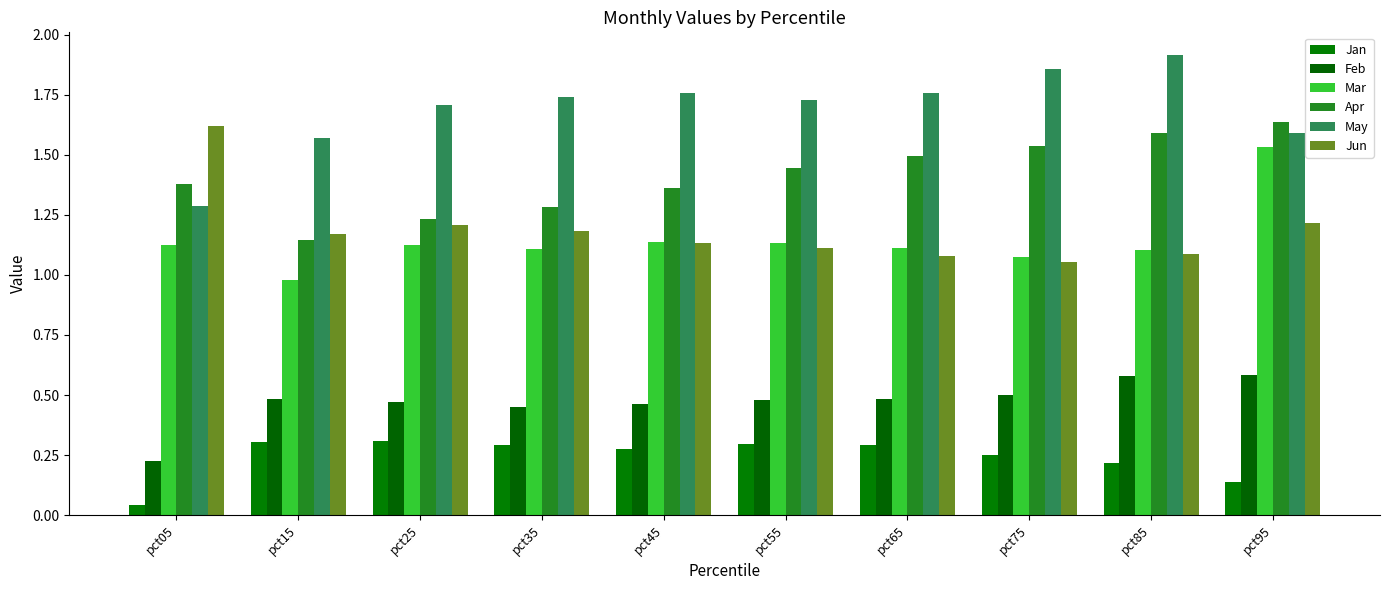

Reading left to right, what are all the values shown in this chart?

Jan: pct05=0.0	pct15=0.3	pct25=0.3	pct35=0.3	pct45=0.3	pct55=0.3	pct65=0.3	pct75=0.2	pct85=0.2	pct95=0.1
Feb: pct05=0.2	pct15=0.5	pct25=0.5	pct35=0.5	pct45=0.5	pct55=0.5	pct65=0.5	pct75=0.5	pct85=0.6	pct95=0.6
Mar: pct05=1.1	pct15=1.0	pct25=1.1	pct35=1.1	pct45=1.1	pct55=1.1	pct65=1.1	pct75=1.1	pct85=1.1	pct95=1.5
Apr: pct05=1.4	pct15=1.1	pct25=1.2	pct35=1.3	pct45=1.4	pct55=1.4	pct65=1.5	pct75=1.5	pct85=1.6	pct95=1.6
May: pct05=1.3	pct15=1.6	pct25=1.7	pct35=1.7	pct45=1.8	pct55=1.7	pct65=1.8	pct75=1.9	pct85=1.9	pct95=1.6
Jun: pct05=1.6	pct15=1.2	pct25=1.2	pct35=1.2	pct45=1.1	pct55=1.1	pct65=1.1	pct75=1.1	pct85=1.1	pct95=1.2